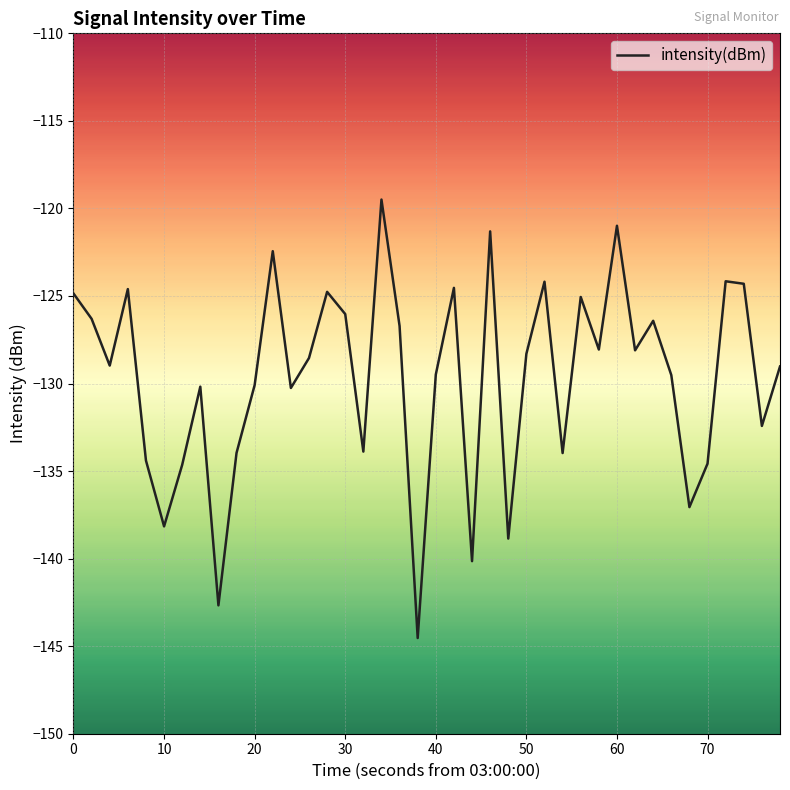

What is the difference between the maximum and minimum values?

25.0